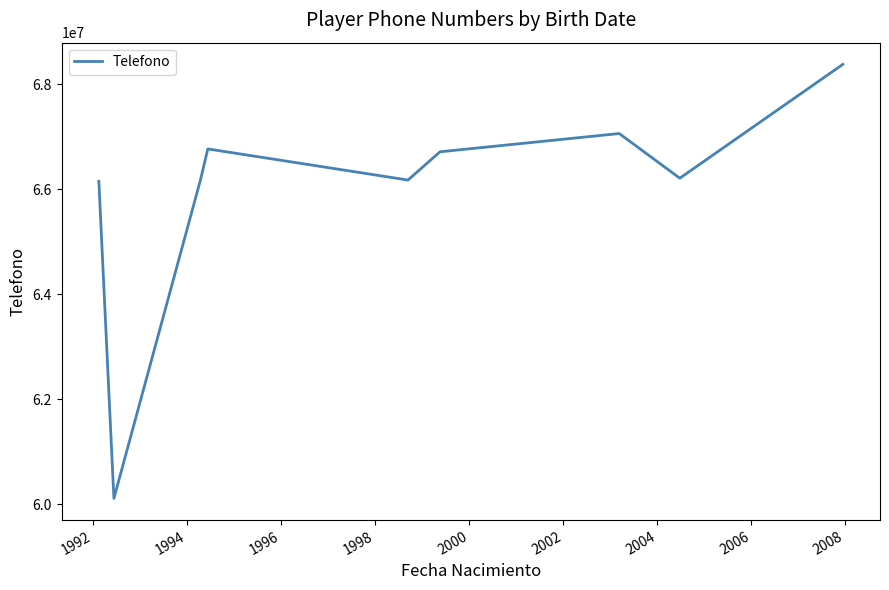

What is the difference between the maximum and minimum values?

8263587